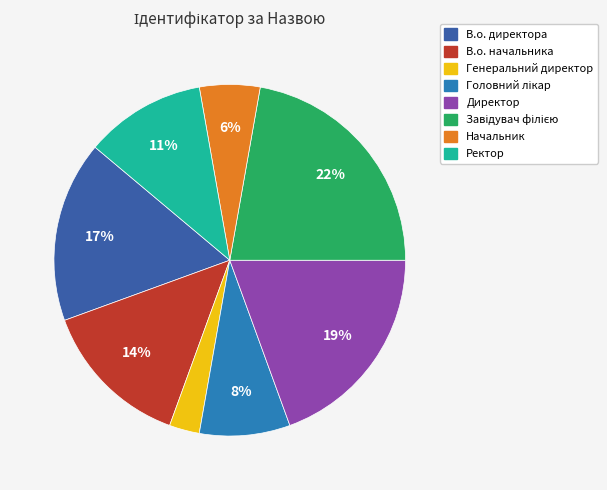

The Начальник slice represents 18% of the pie. True or false?

False